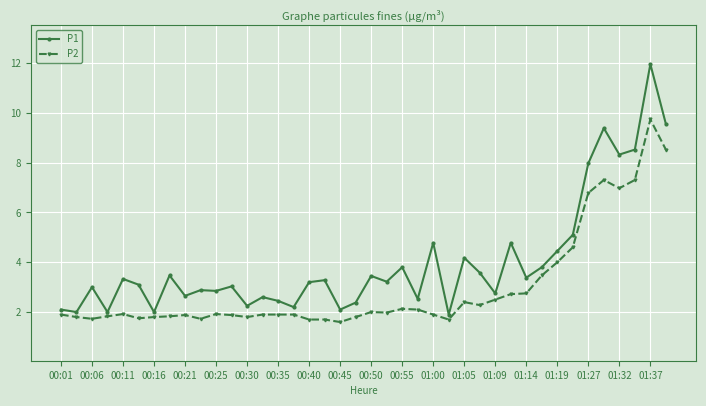

List the series in order of their overall mean, highest first.

P1, P2